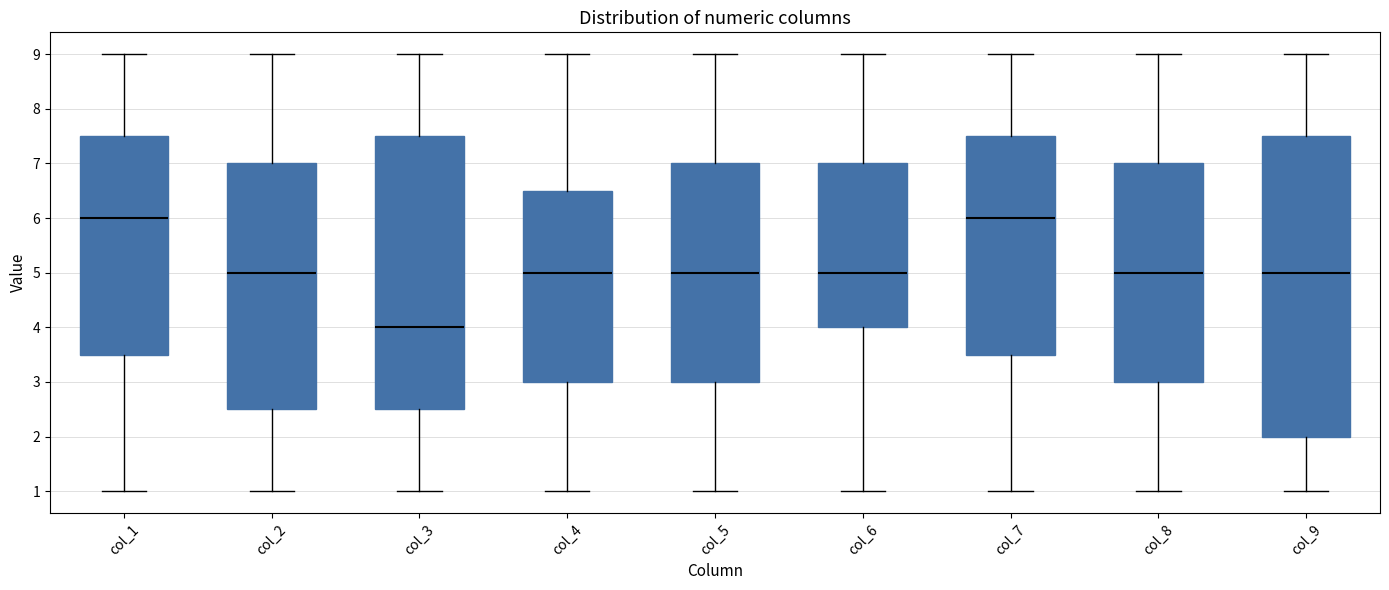

Reading left to right, read every box against the y-axis: the position of its median line, the range the box covers, and the ends of its whiskers. The values are not printed on the chart, so give them approximately, as read against the axis.

col_1: median 6.0, box 3.5 to 7.5, whiskers 1.0 to 9.0
col_2: median 5.0, box 2.5 to 7.0, whiskers 1.0 to 9.0
col_3: median 4.0, box 2.5 to 7.5, whiskers 1.0 to 9.0
col_4: median 5.0, box 3.0 to 6.5, whiskers 1.0 to 9.0
col_5: median 5.0, box 3.0 to 7.0, whiskers 1.0 to 9.0
col_6: median 5.0, box 4.0 to 7.0, whiskers 1.0 to 9.0
col_7: median 6.0, box 3.5 to 7.5, whiskers 1.0 to 9.0
col_8: median 5.0, box 3.0 to 7.0, whiskers 1.0 to 9.0
col_9: median 5.0, box 2.0 to 7.5, whiskers 1.0 to 9.0